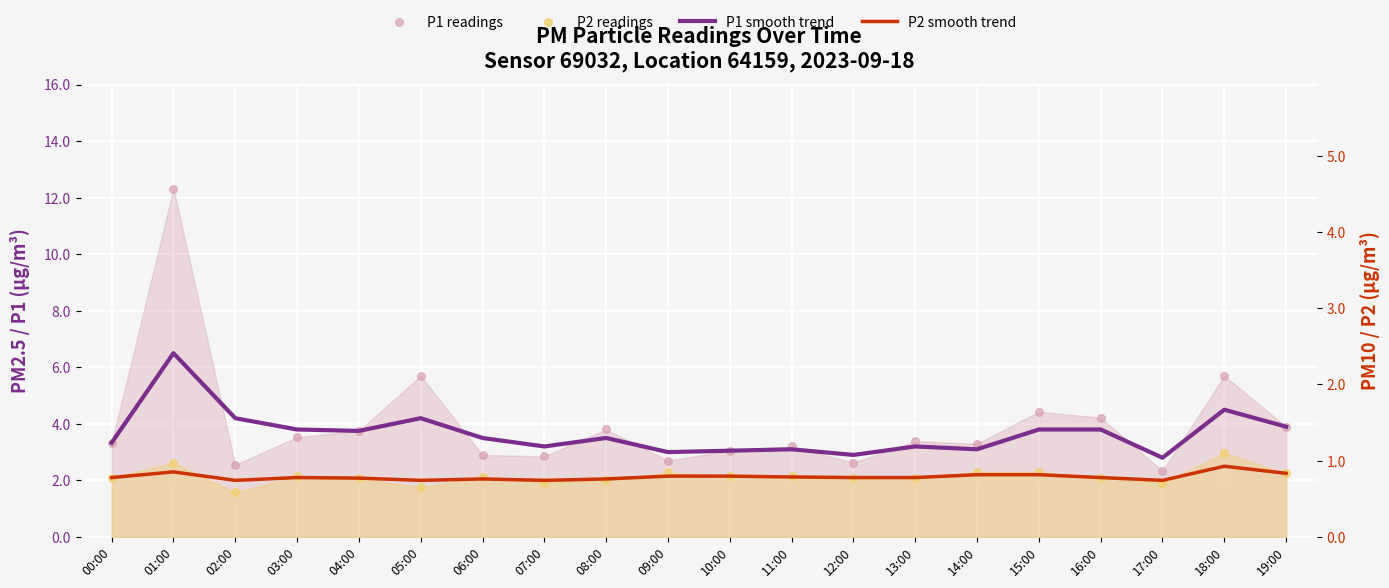

Which series reaches the maximum Y coordinate?

P1 readings